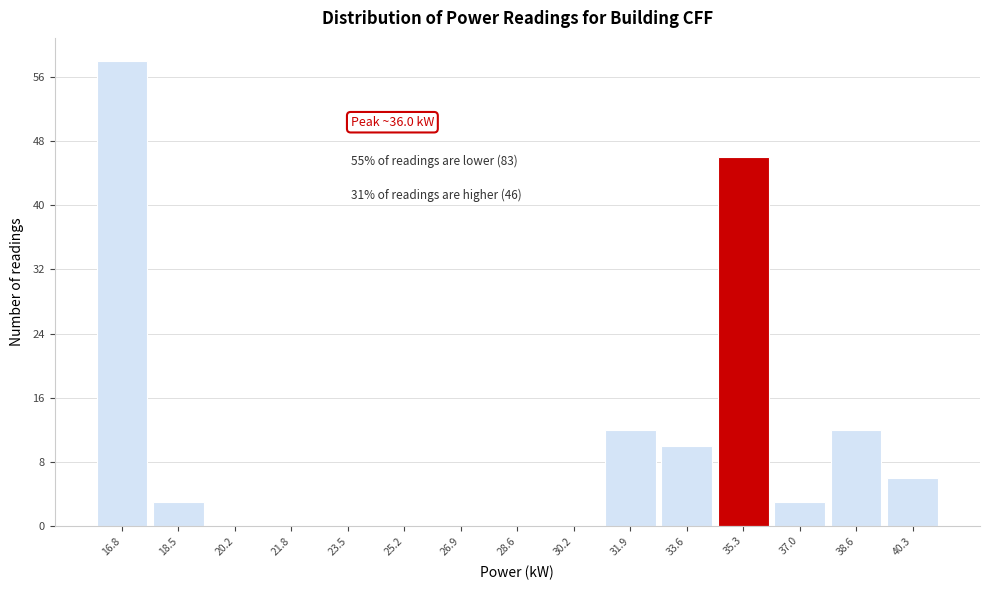

Reading right to left, list all the values displayed in this chart.

40.3=6	38.6=12	37.0=3	35.3=46	33.6=10	31.9=12	30.2=0	28.6=0	26.9=0	25.2=0	23.5=0	21.8=0	20.2=0	18.5=3	16.8=58